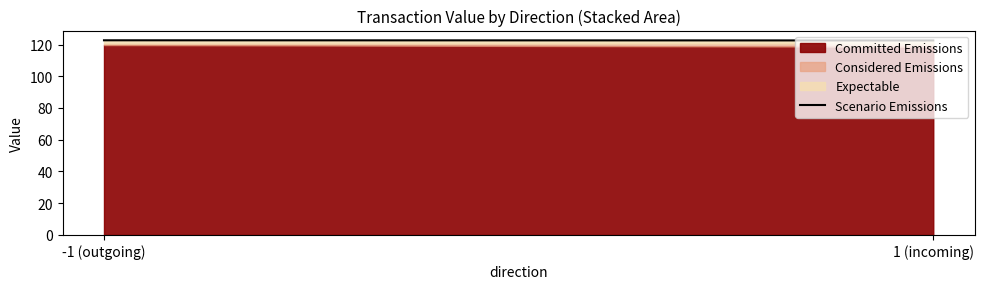

List the labels in order of value, largest first.

-1 (outgoing), 1 (incoming)